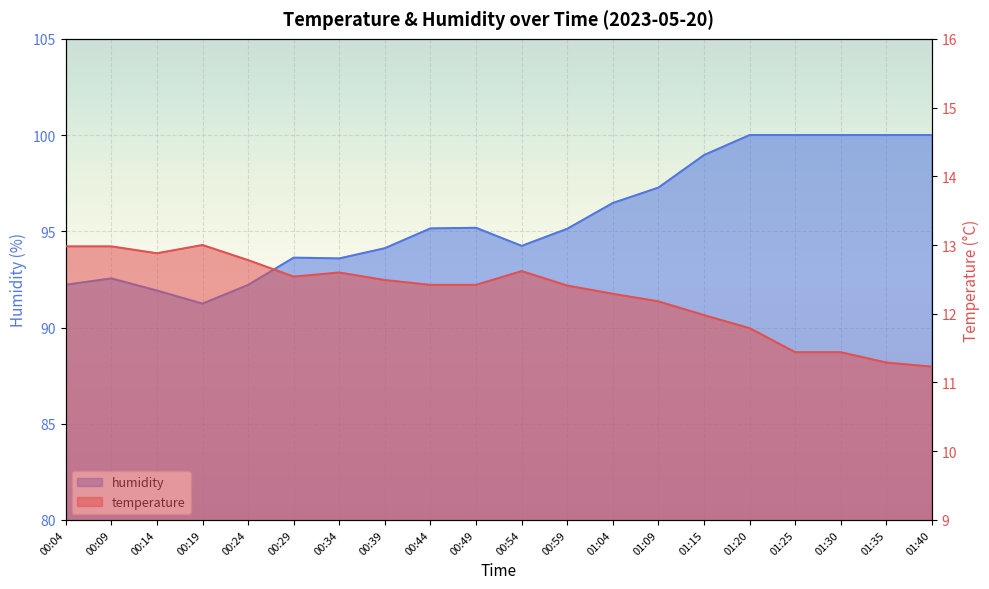

What is the difference between the temperature values at 01:30 and 01:04?

0.8